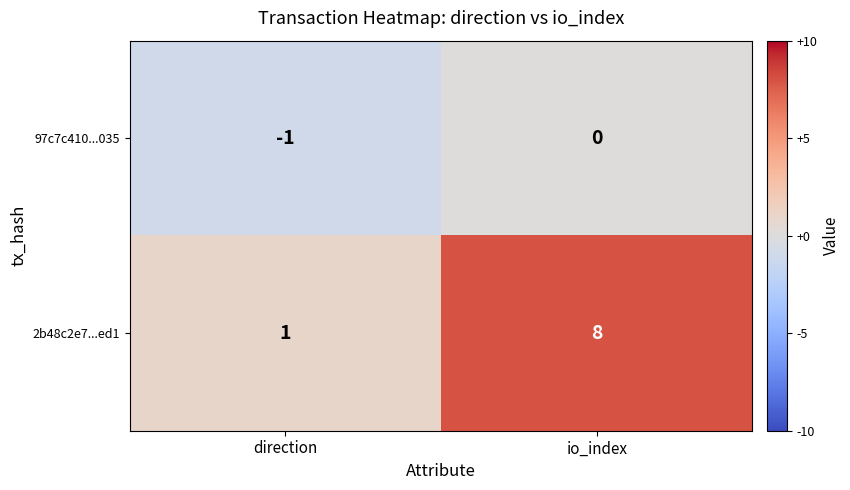

The 2b48c2e7...ed1 series shows 8 at io_index. True or false?

True